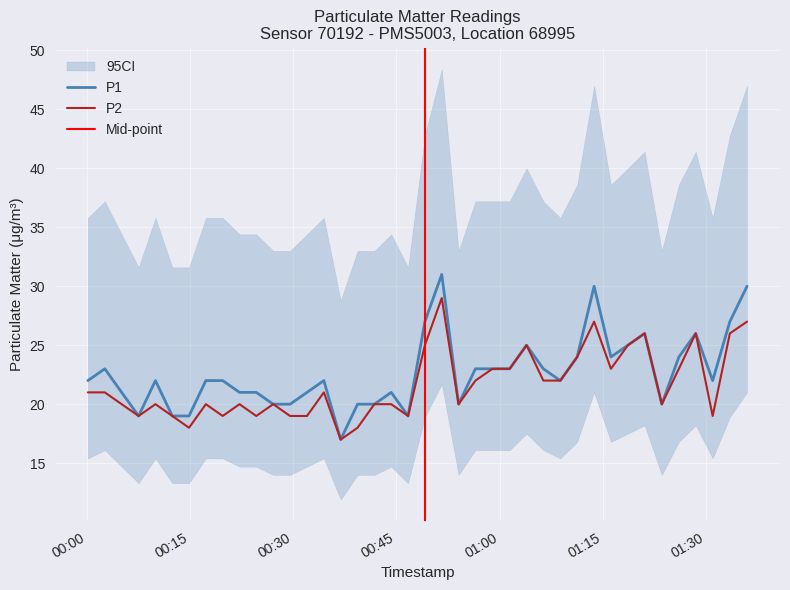

At how many categories does at least one series exceed 28?

3